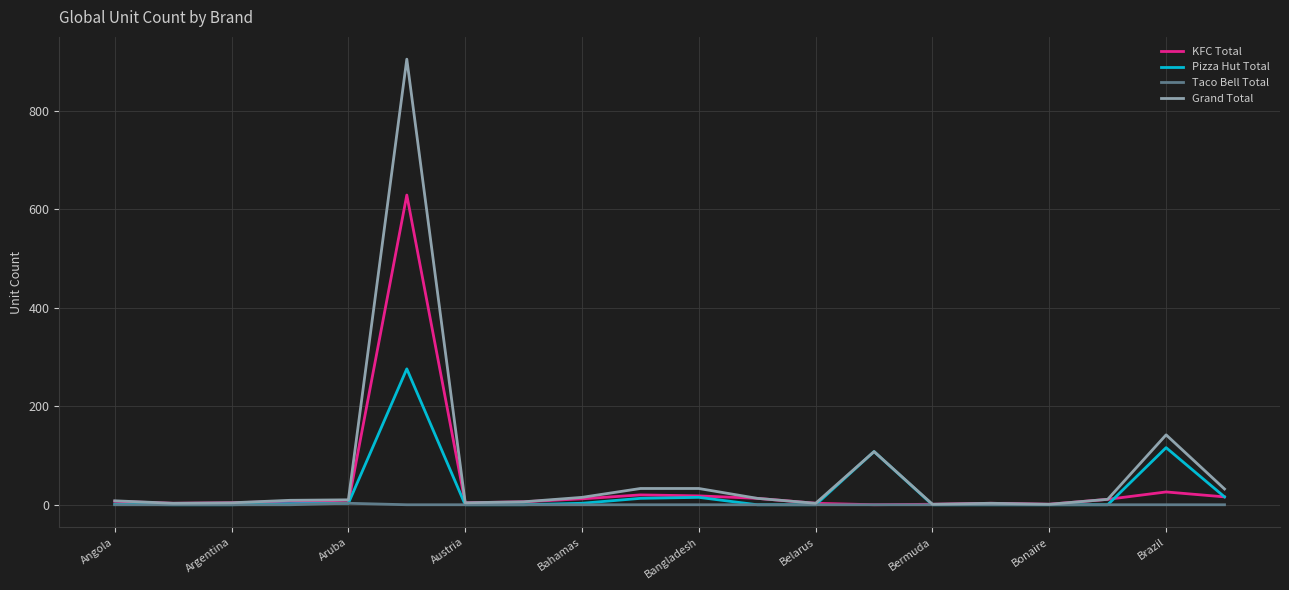

Which series has the widest spread of values?

Grand Total